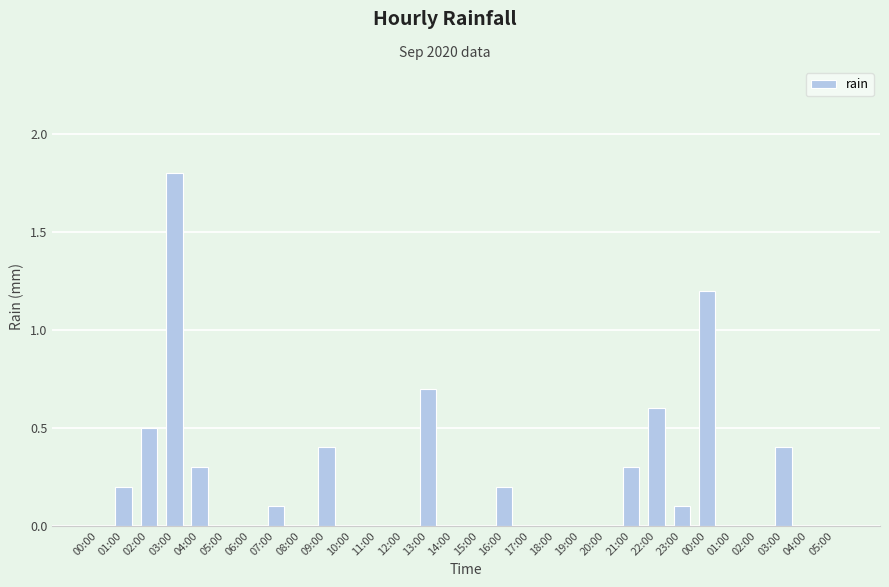

Are the bars horizontal?

No